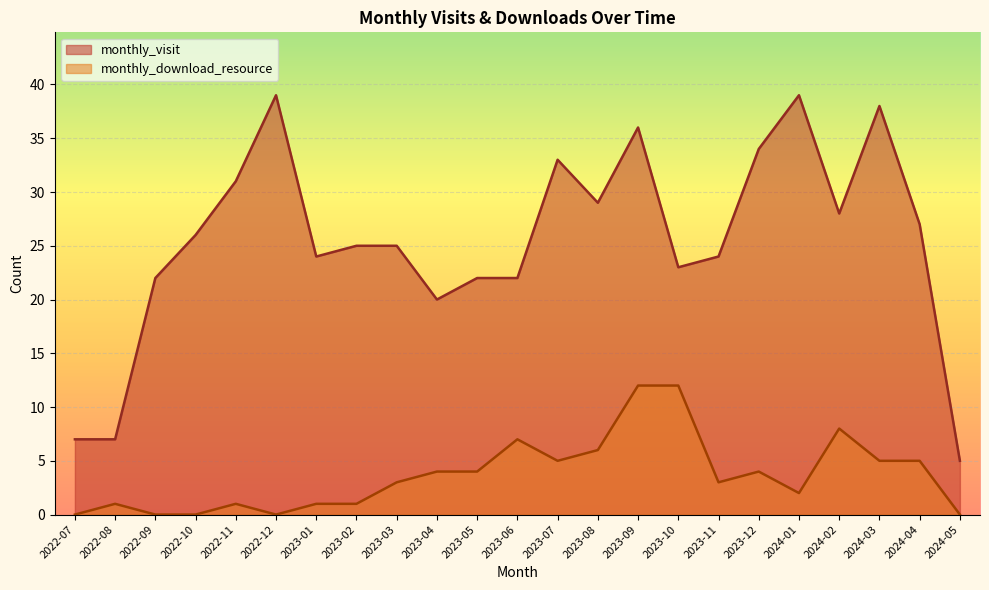

True or false: monthly_visit and monthly_download_resource intersect in this chart.

False